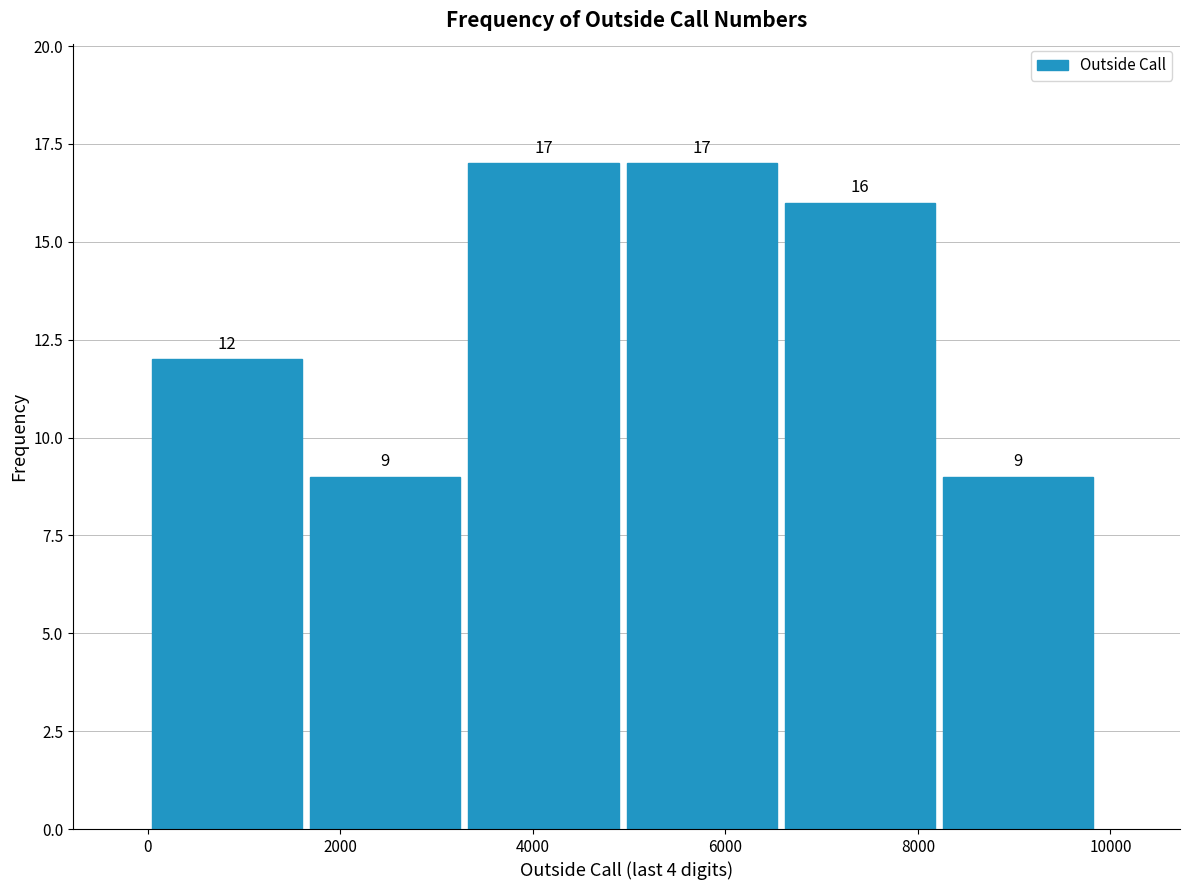

Reading left to right, list every bar in this chart as the range it spans on the x-axis followed by its height. The bar edges are not printed on the chart, so give them approximately, as read against the axis.

0 to 1600: 12
1600 to 3400: 9
3400 to 5000: 17
5000 to 6600: 17
6600 to 8200: 16
8200 to 10000: 9